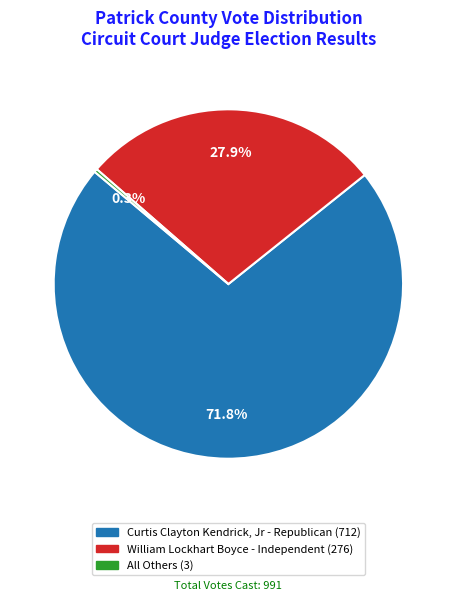

Does any single category account for the majority?

Yes